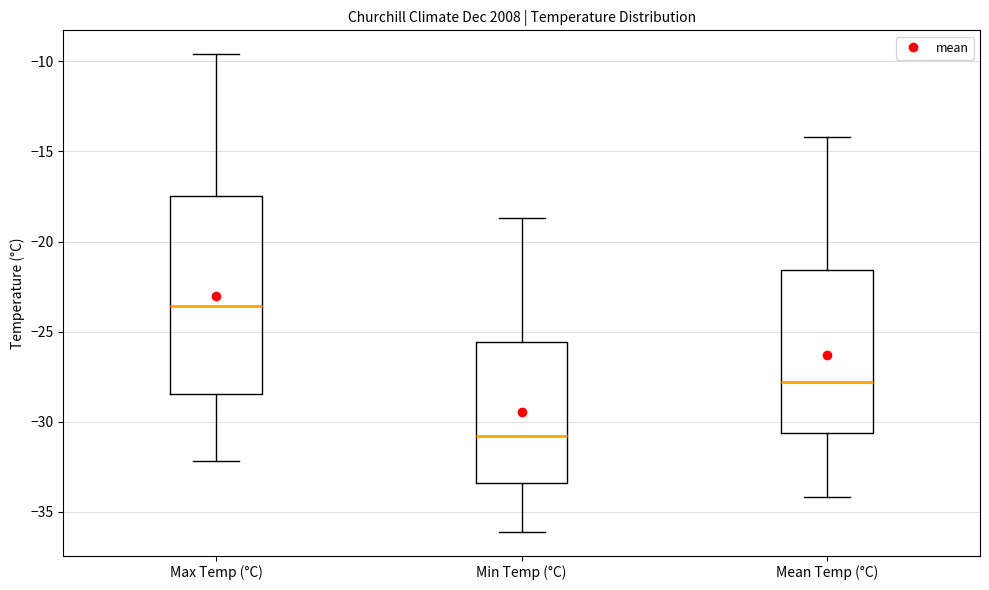

Where does the median line of the box for Min Temp (°C) sit on the y-axis? The values are not printed on the chart, so give them approximately, as read against the axis.

-31.0